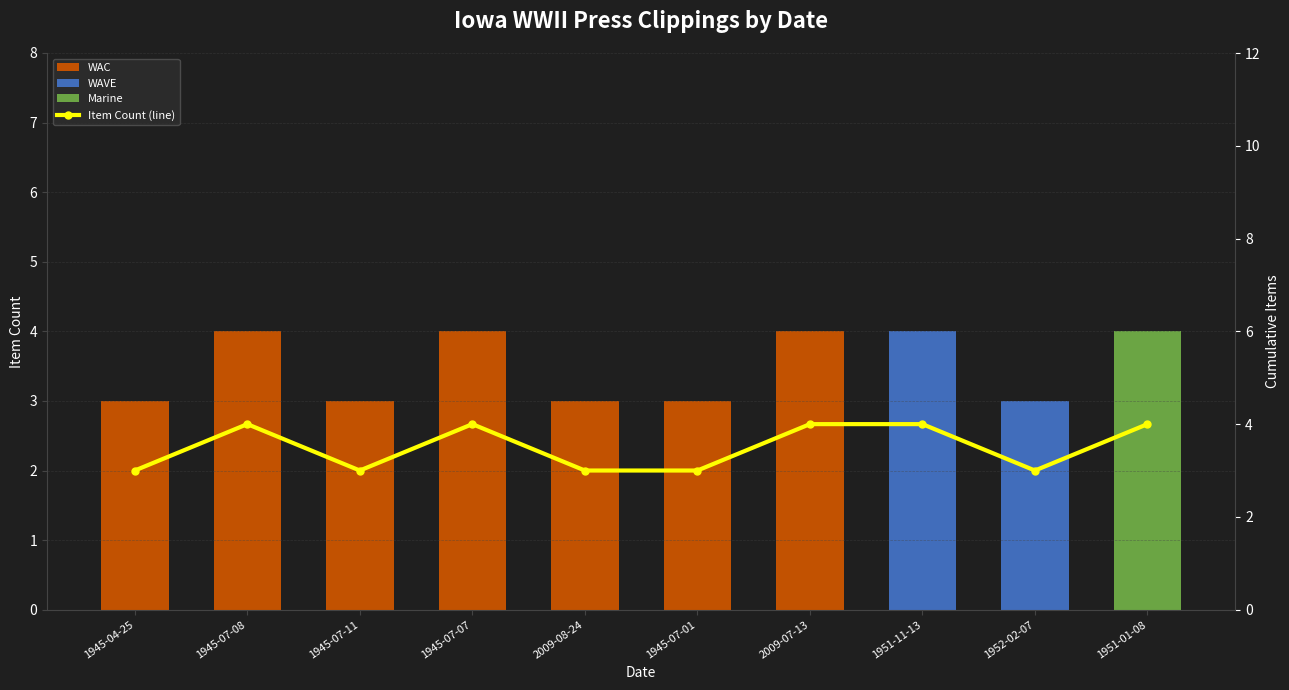

What is the sum of all Marine values?

4